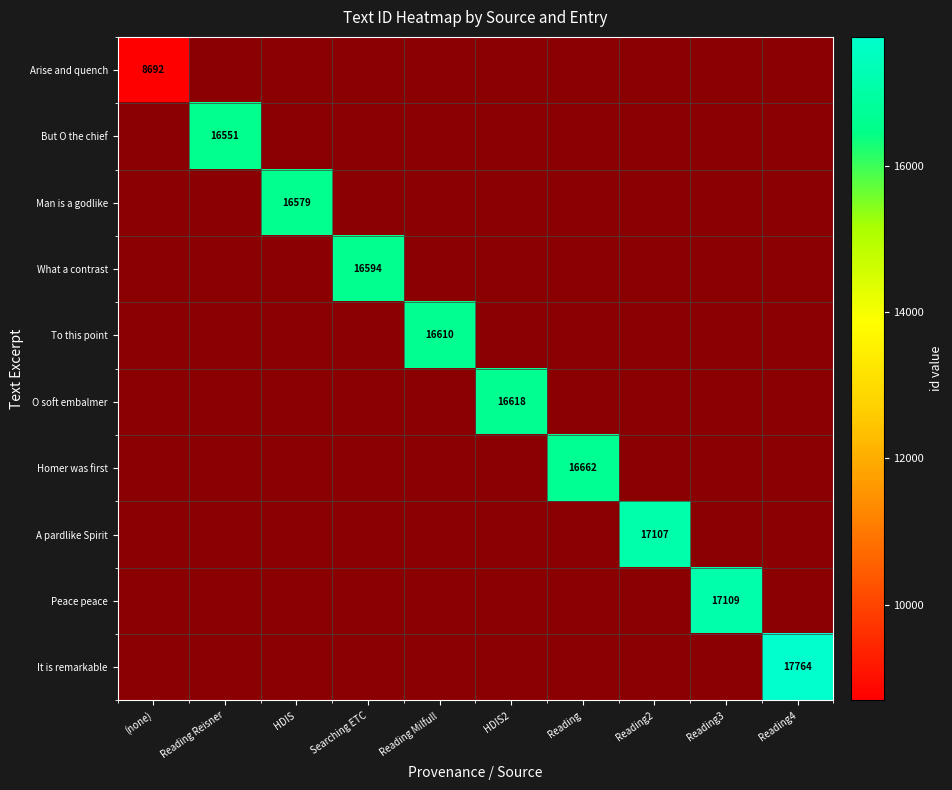

The value of O soft embalmer at HDIS2 is 9311. True or false?

False